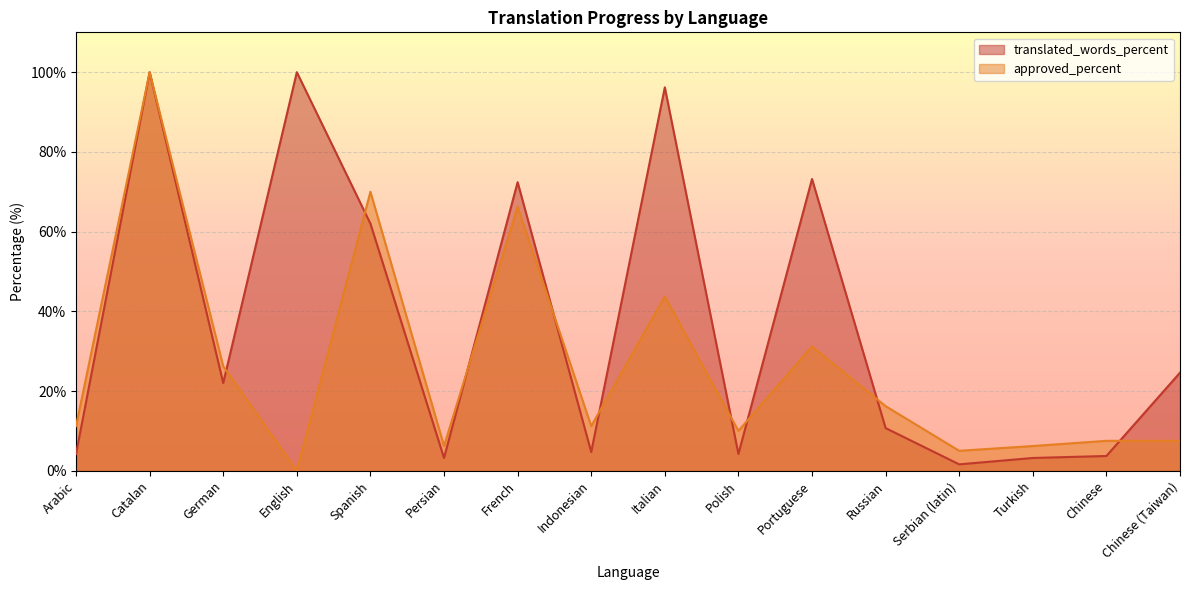

What position from the left is Chinese (Taiwan)?

16